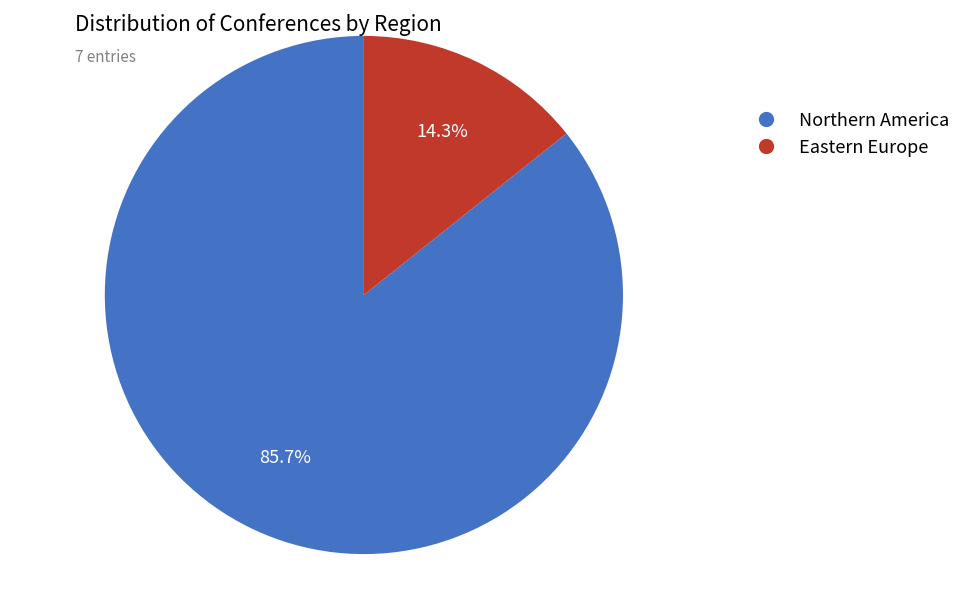

To the nearest percent, what portion does Eastern Europe represent?

14%